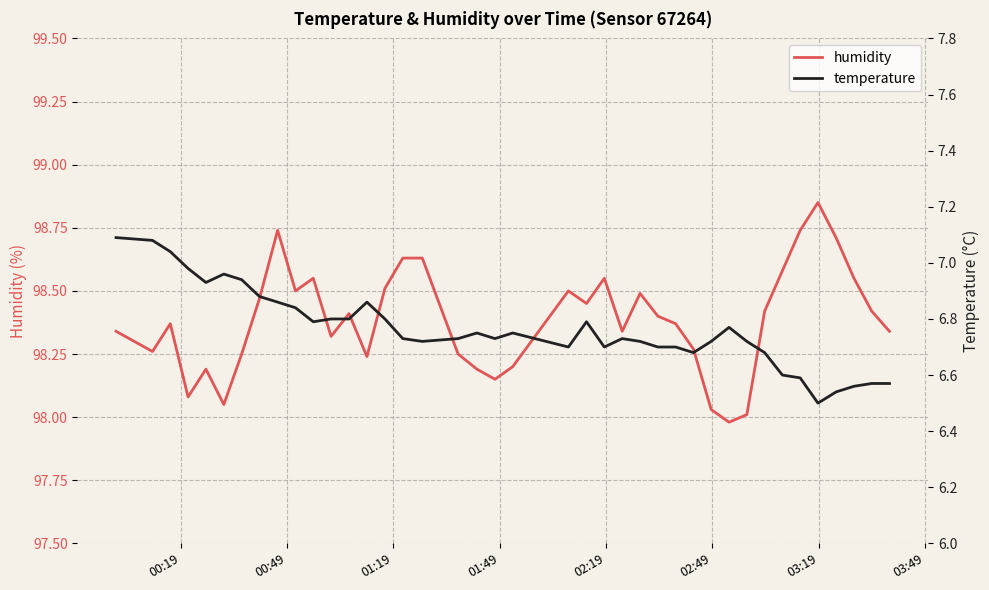

Reading left to right, what are all the values shown in this chart?

humidity: 98.3	98.3	98.4	98.1	98.2	98.0	98.2	98.5	98.7	98.5	98.5	98.3	98.4	98.2	98.5	98.6	98.6	98.2	98.2	98.2	98.2	98.5	98.5	98.5	98.3	98.5	98.4	98.4	98.3	98.0	98.0	98.0	98.4	98.6	98.7	98.8	98.7	98.5	98.4	98.3
temperature: 7.1	7.1	7.0	7.0	6.9	7.0	6.9	6.9	6.9	6.8	6.8	6.8	6.8	6.9	6.8	6.7	6.7	6.7	6.8	6.7	6.8	6.7	6.8	6.7	6.7	6.7	6.7	6.7	6.7	6.7	6.8	6.7	6.7	6.6	6.6	6.5	6.5	6.6	6.6	6.6